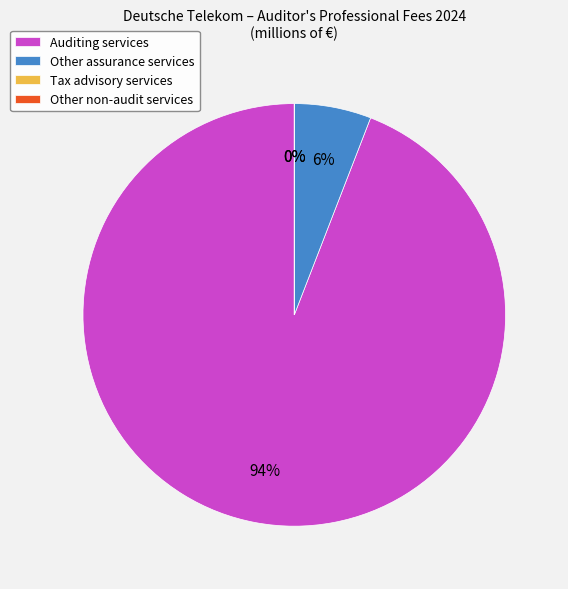

Is it true that Auditing services is 94% of the pie?

True